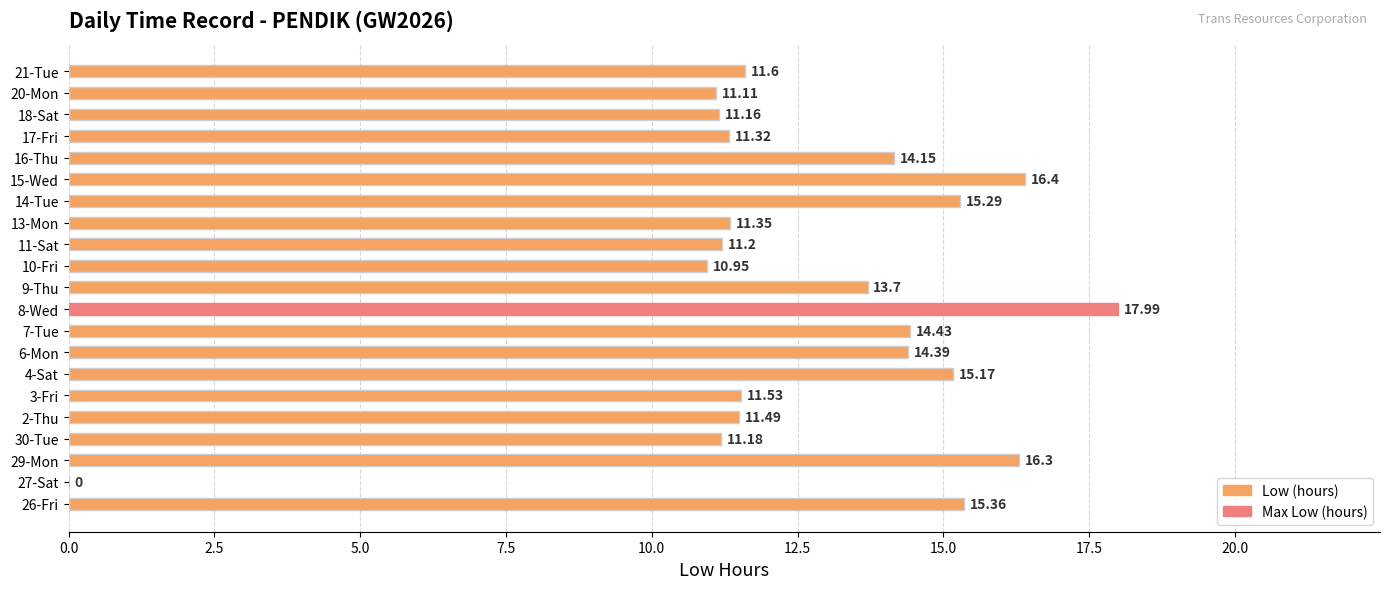

What is the sum of all values?

266.1